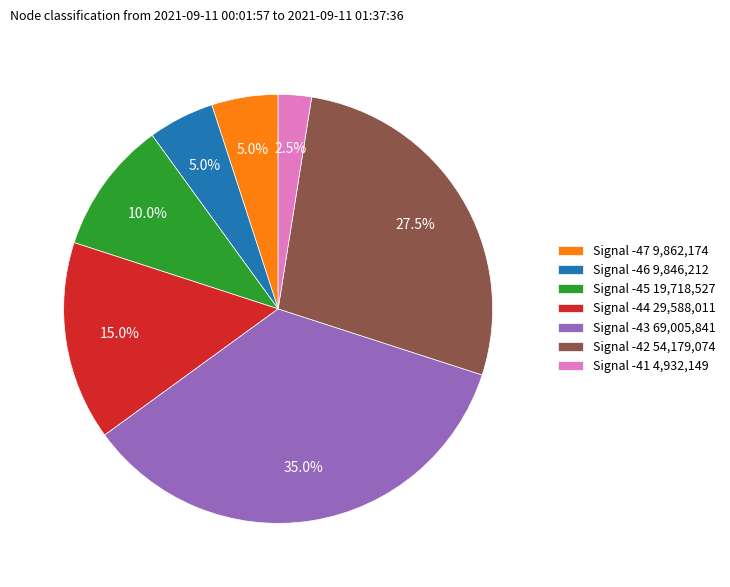

How much of the chart is everything except Signal -42 54,179,074?

72.5%